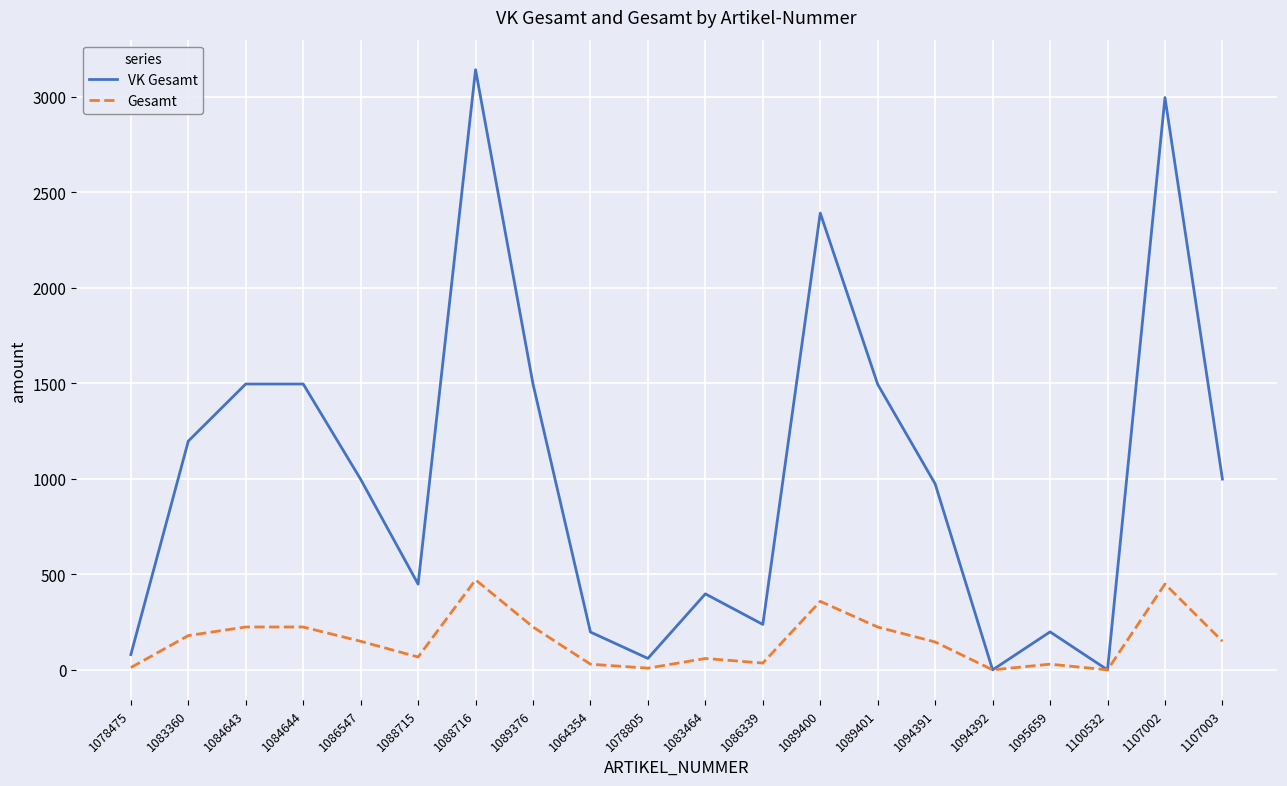

Does the chart have visible grid lines?

Yes